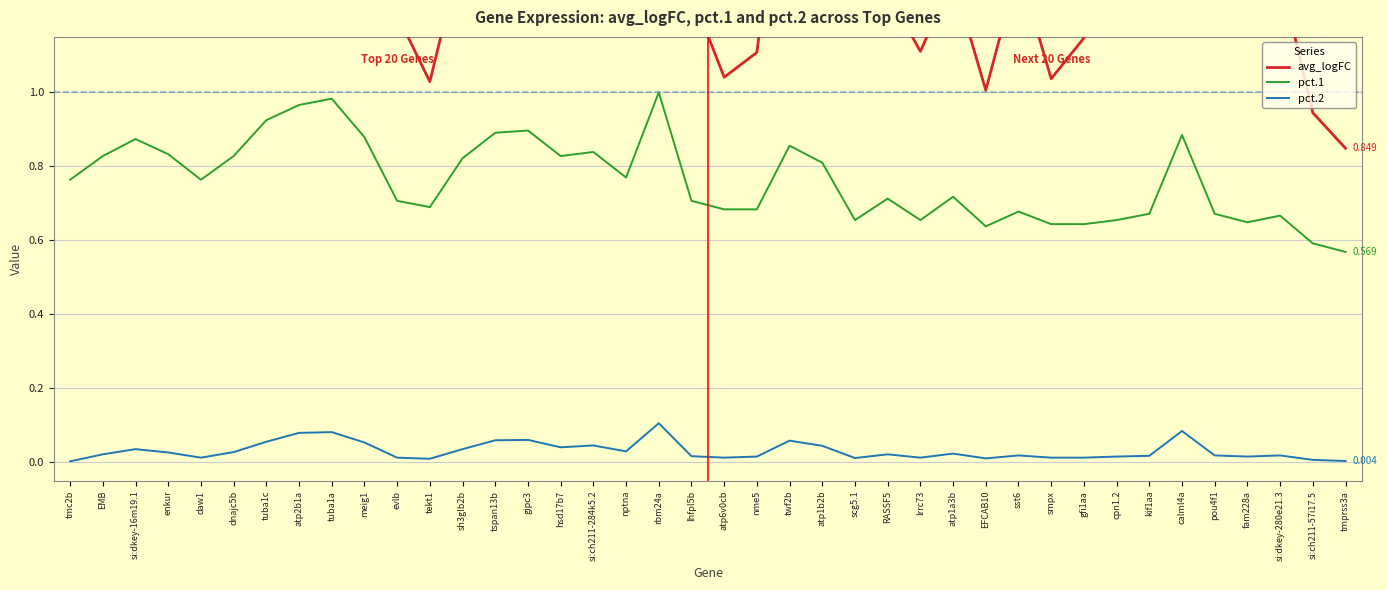

At which category is the sum across all series the highest?

tuba1a